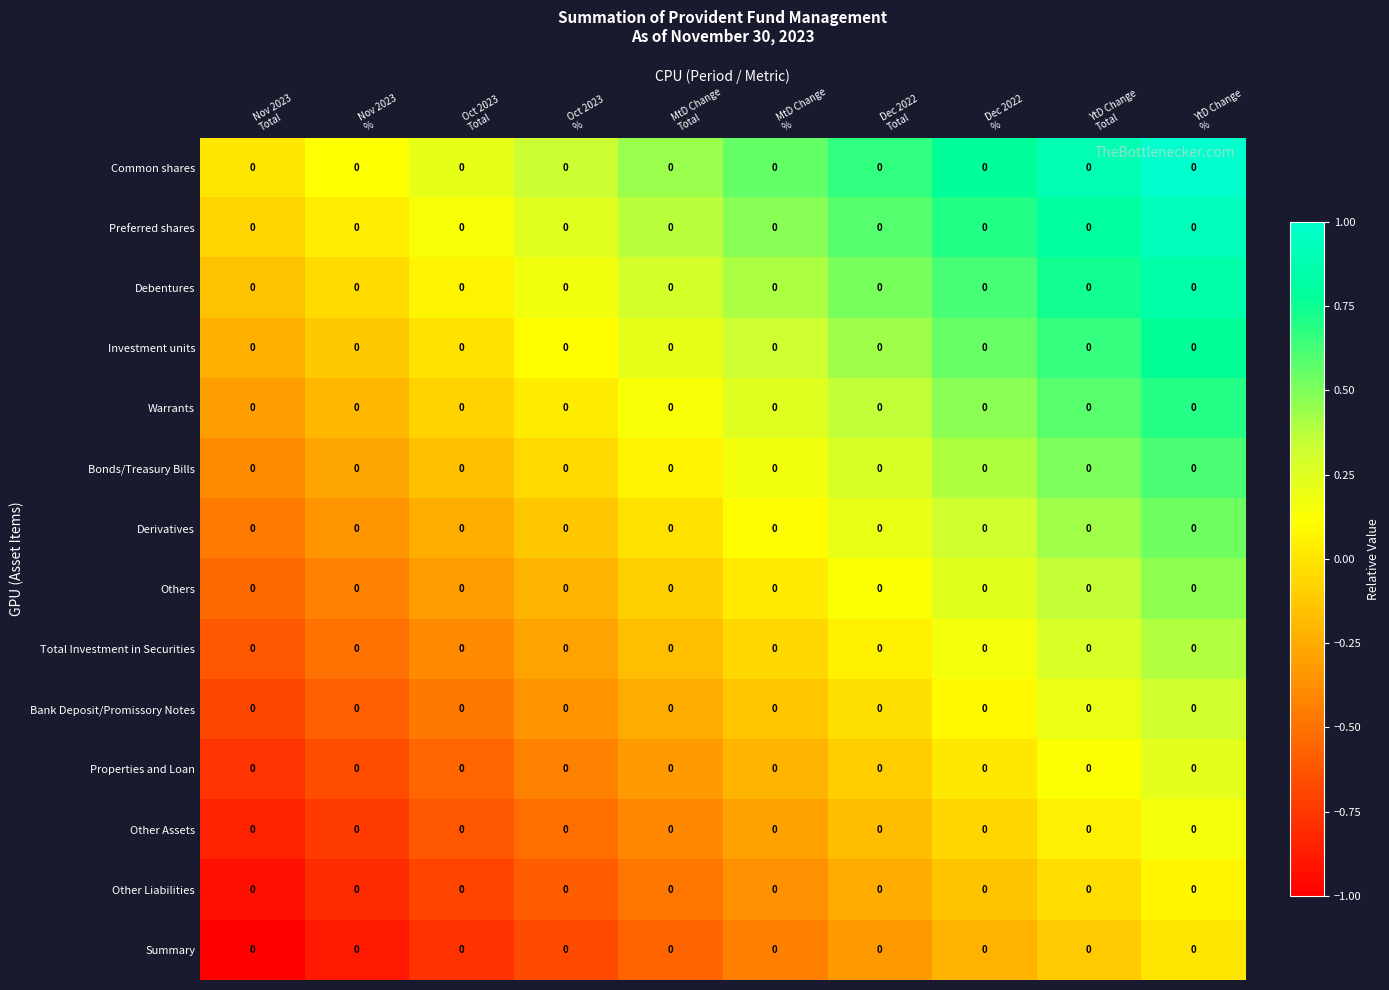

At YtD Change %, list the series in order from largest to smallest.

Common shares, Preferred shares, Debentures, Investment units, Warrants, Bonds/Treasury Bills, Derivatives, Others, Total Investment in Securities, Bank Deposit/Promissory Notes, Properties and Loan, Other Assets, Other Liabilities, Summary